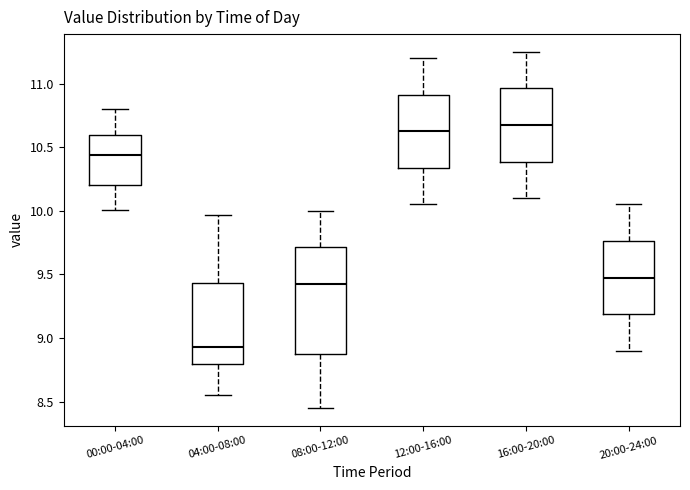

Which box is the tallest, from its lower edge to its upper edge?

08:00-12:00